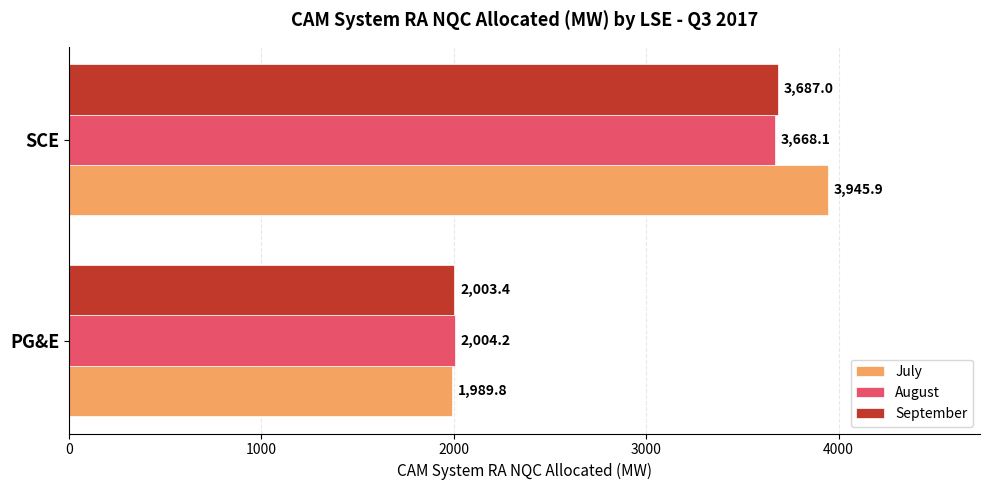

Which series has the largest total across all categories?

July